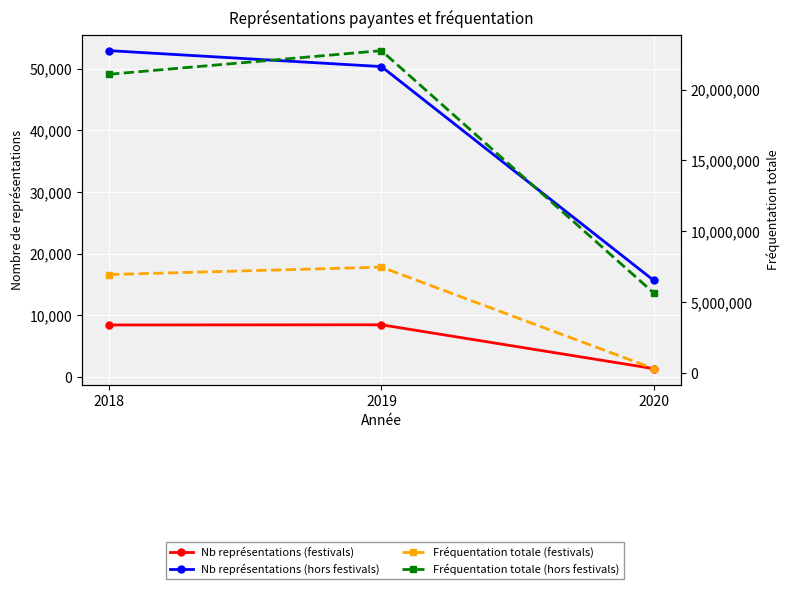

What is the difference between the highest and lowest values at 2019?

22731757